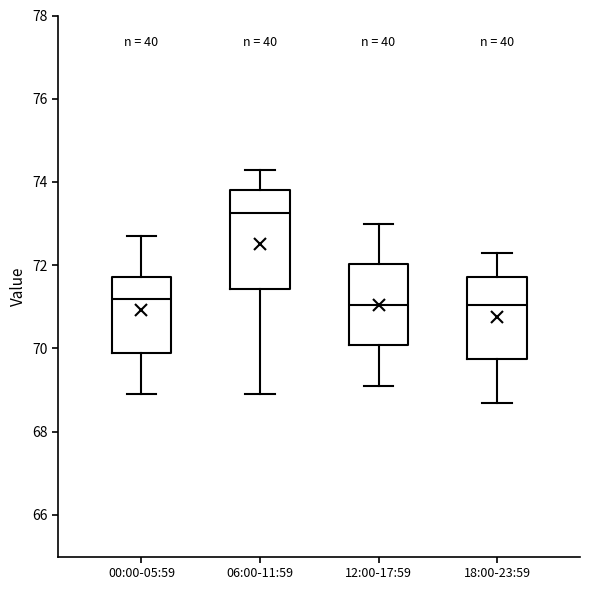

Reading left to right, transcribe this box plot: for each box, give where its median line is, the range the box spans, and where its two whiskers end, as read against the y-axis. The values are not printed on the chart, so give them approximately, as read against the axis.

00:00-05:59: median 71.2, box 70.0 to 71.8, whiskers 69.0 to 72.8
06:00-11:59: median 73.2, box 71.4 to 73.8, whiskers 69.0 to 74.4
12:00-17:59: median 71.0, box 70.0 to 72.0, whiskers 69.2 to 73.0
18:00-23:59: median 71.0, box 69.8 to 71.8, whiskers 68.8 to 72.4